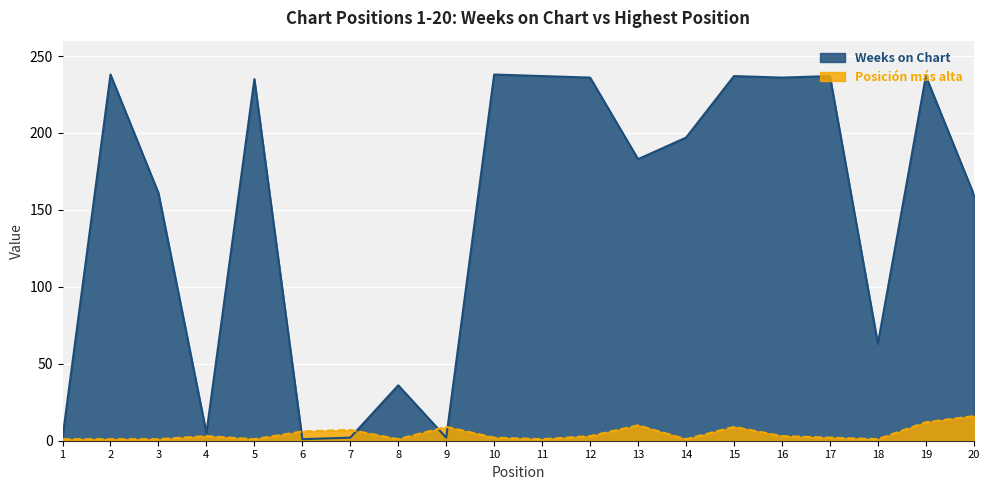

What is the minimum value for Posicion mas alta?

1